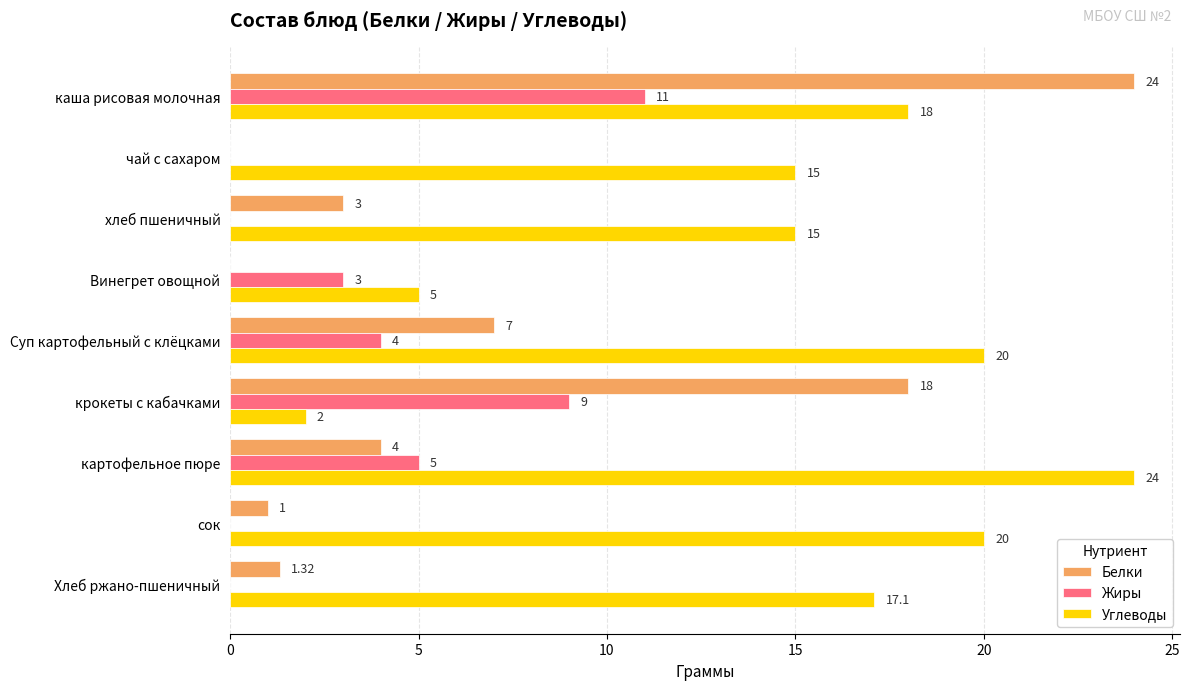

Where is Жиры nearest to the value 5?

картофельное пюре